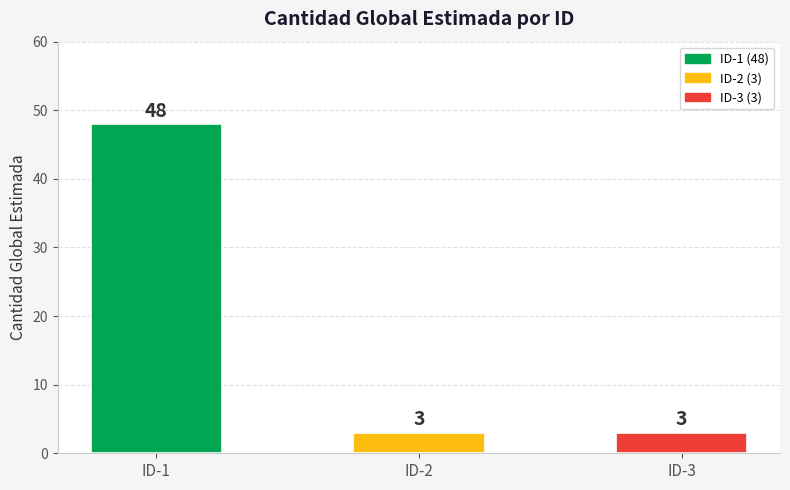

What is the value of the 2nd bar from the left?

3